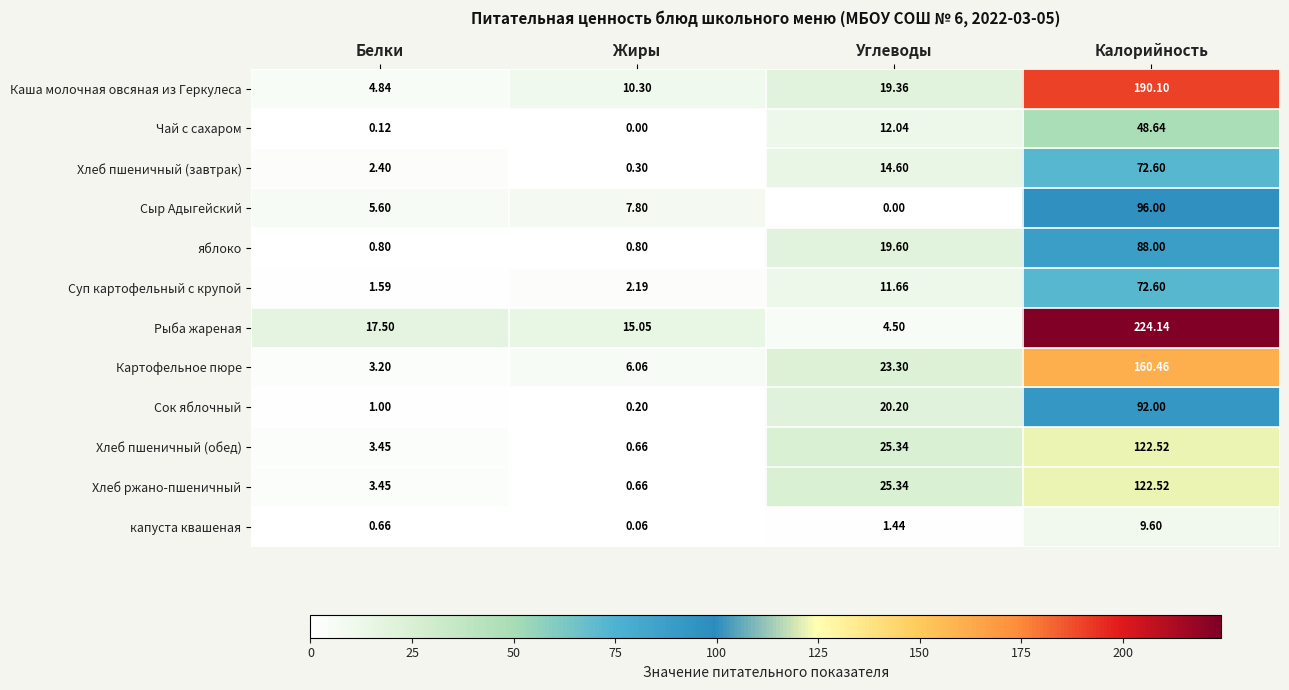

Rank the categories by Хлеб ржано-пшеничный value from highest to lowest.

Калорийность, Углеводы, Белки, Жиры